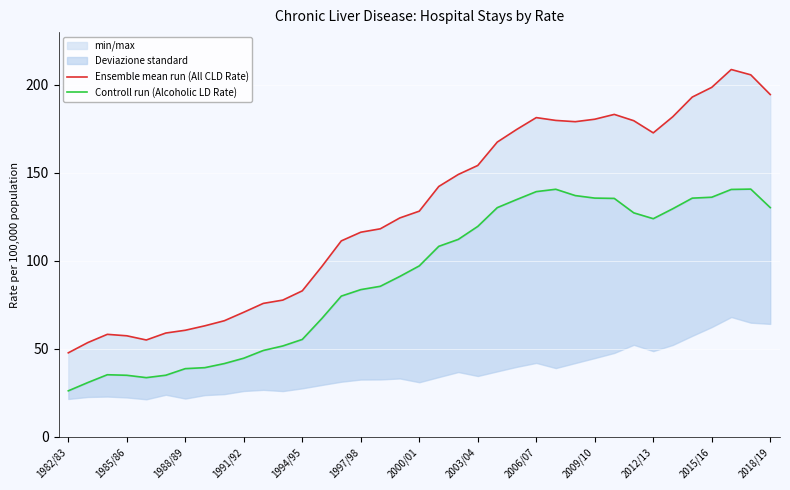

Where does the Controll run (Alcoholic LD Rate) series first go above 97?

2000/01